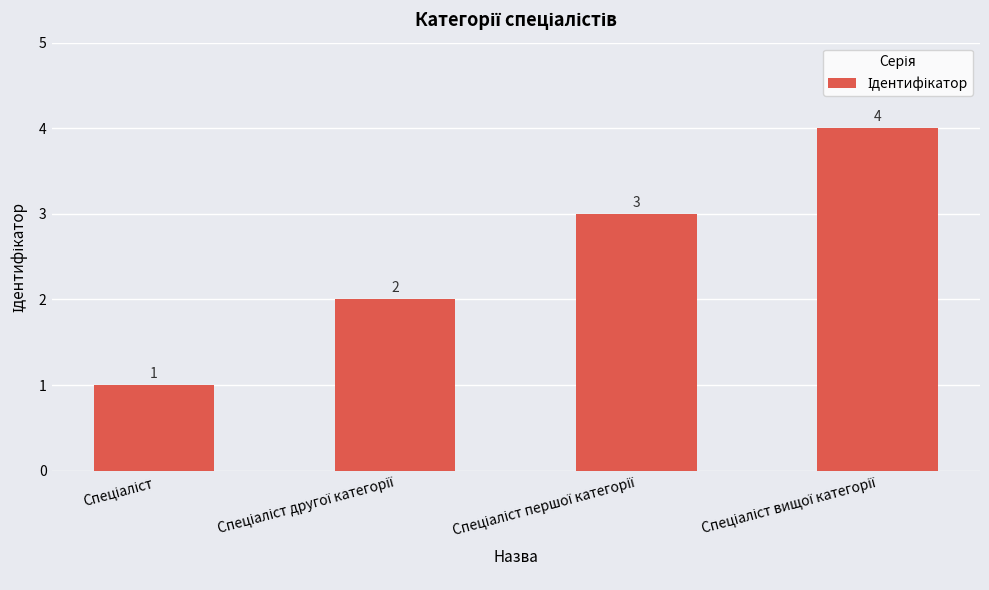

What is the value of the 3rd bar from the left?

3